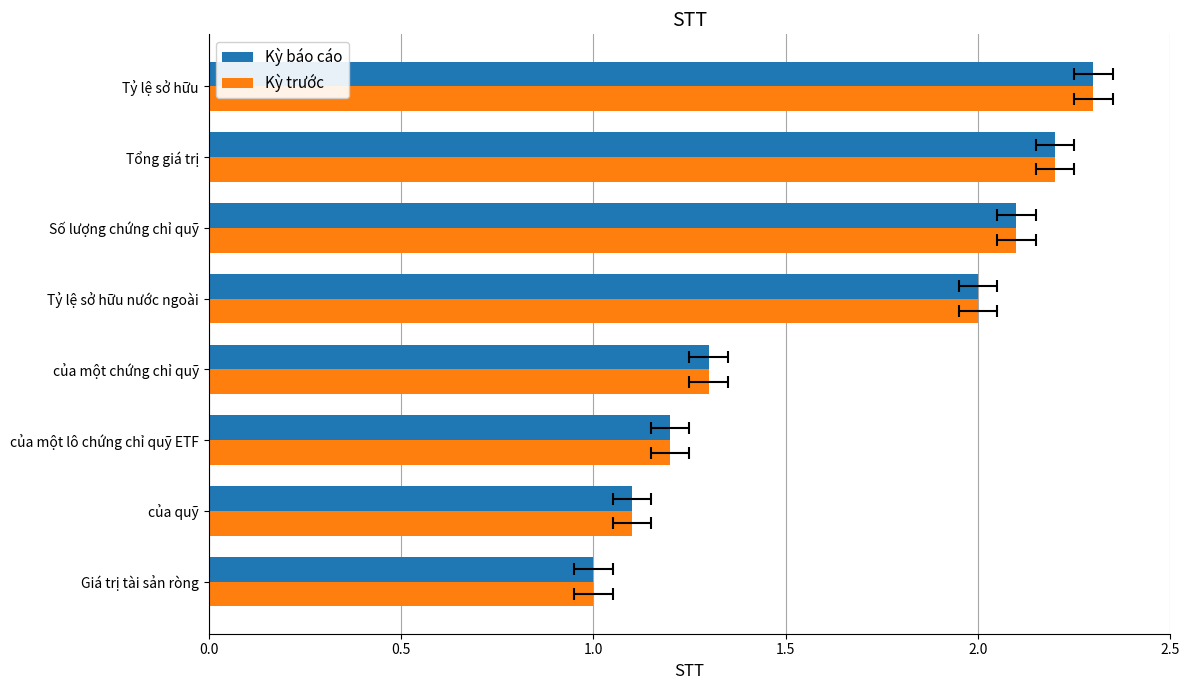

What is the minimum value shown in the chart?

1.0